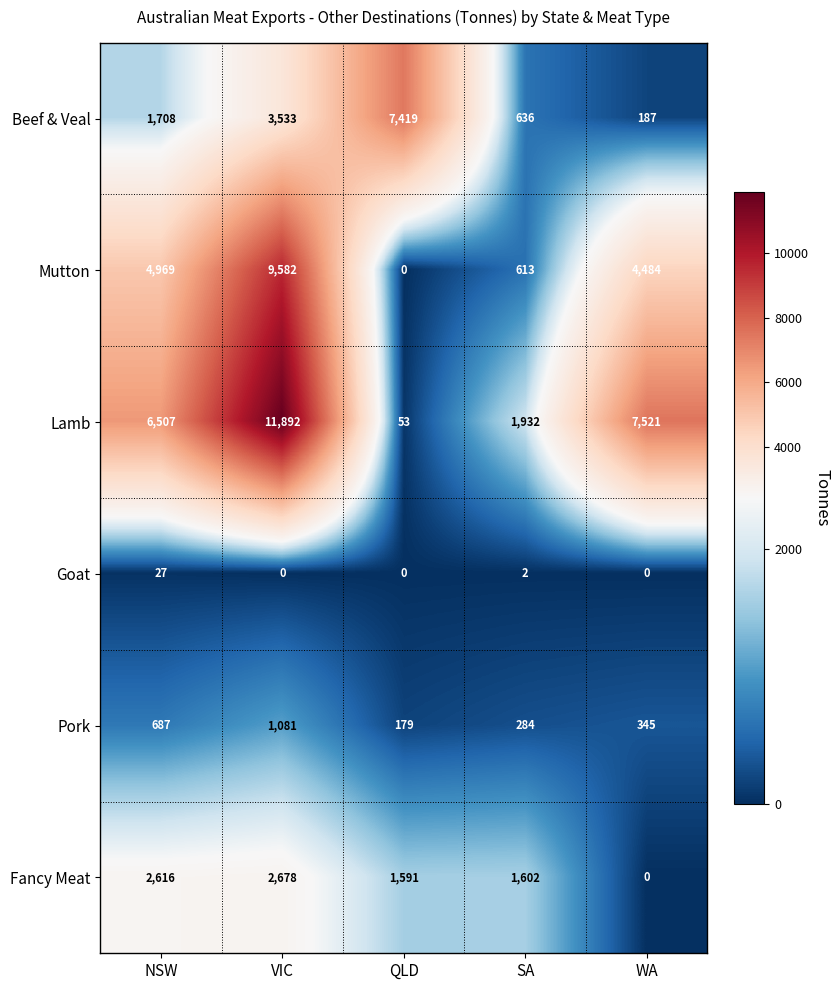

Reading left to right, extract all data points from this chart.

Beef & Veal: NSW=1708	VIC=3533	QLD=7419	SA=636	WA=187
Mutton: NSW=4969	VIC=9582	QLD=0	SA=613	WA=4484
Lamb: NSW=6507	VIC=11892	QLD=53	SA=1932	WA=7521
Goat: NSW=27	VIC=0	QLD=0	SA=2	WA=0
Pork: NSW=687	VIC=1081	QLD=179	SA=284	WA=345
Fancy Meat: NSW=2616	VIC=2678	QLD=1591	SA=1602	WA=0